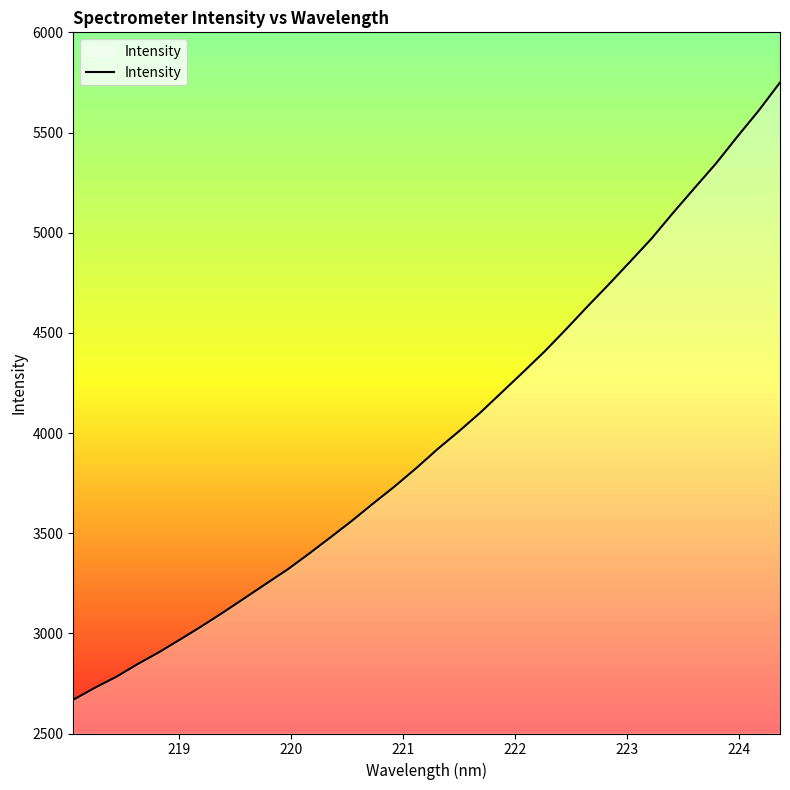

What is the sum of all values?

135599.2